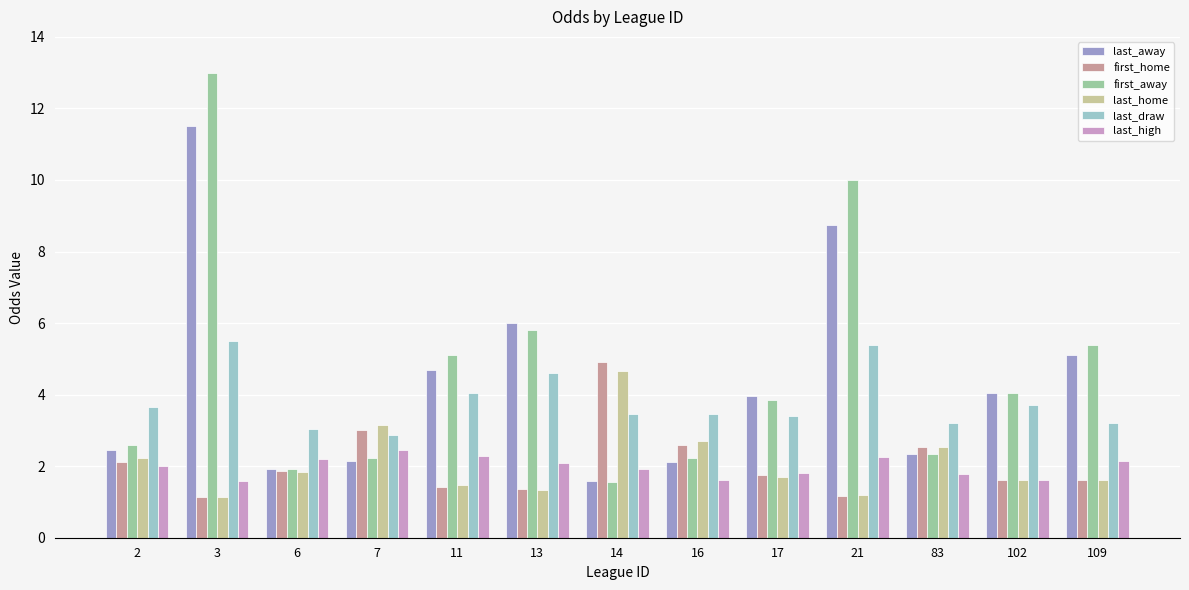

At which category is the sum across all series the highest?

3